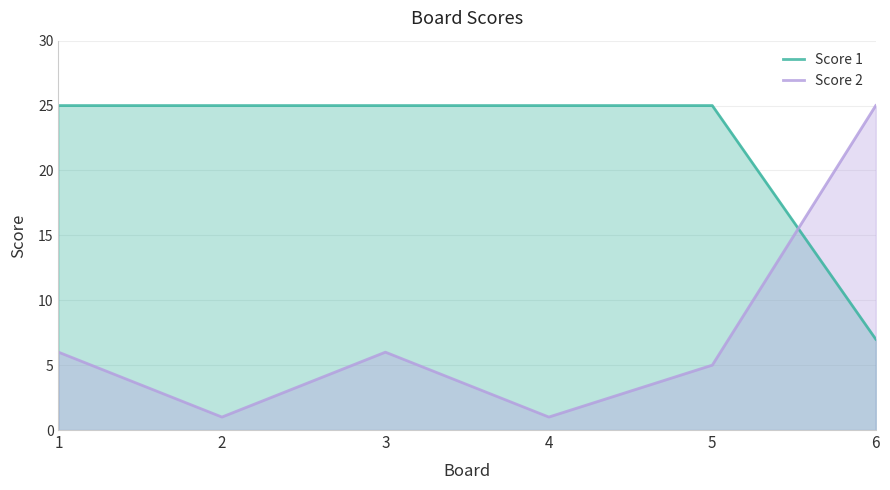

Rank the series by their average value, from highest to lowest.

Score 1, Score 2